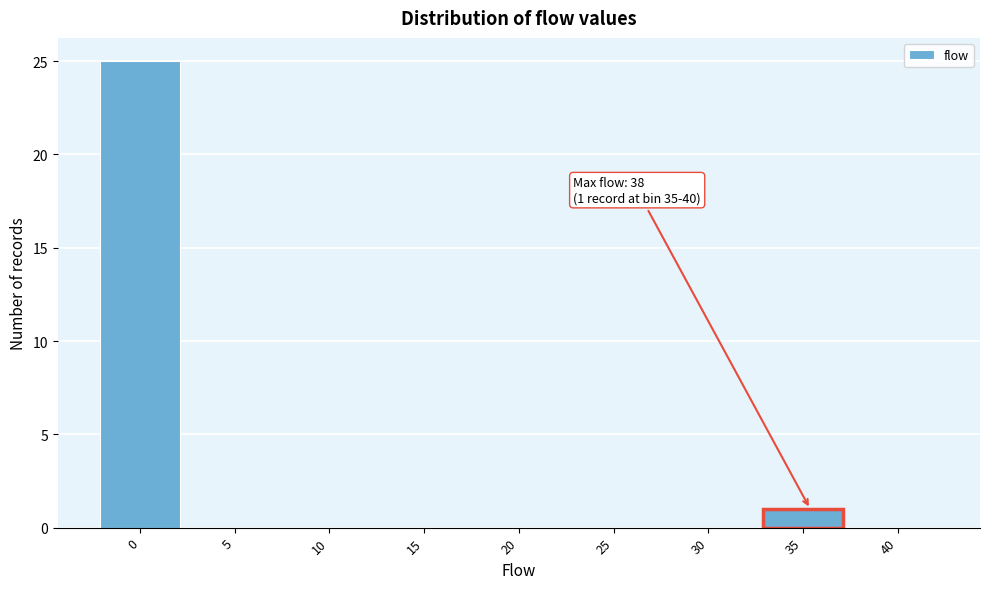

Reading left to right, extract all data points from this chart.

0=25	5=0	10=0	15=0	20=0	25=0	30=0	35=1	40=0